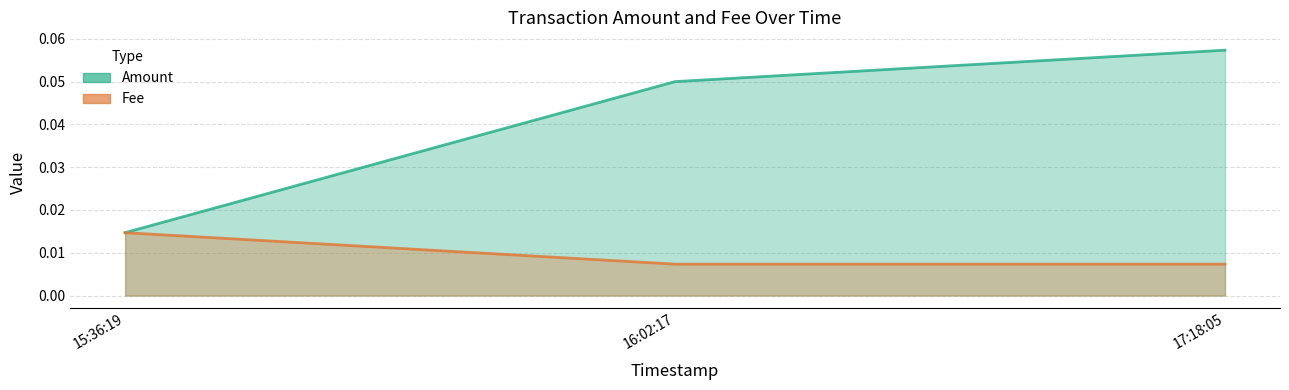

True or false: Fee has a value of 0.0 at 2021-05-30 17:18:05.

False